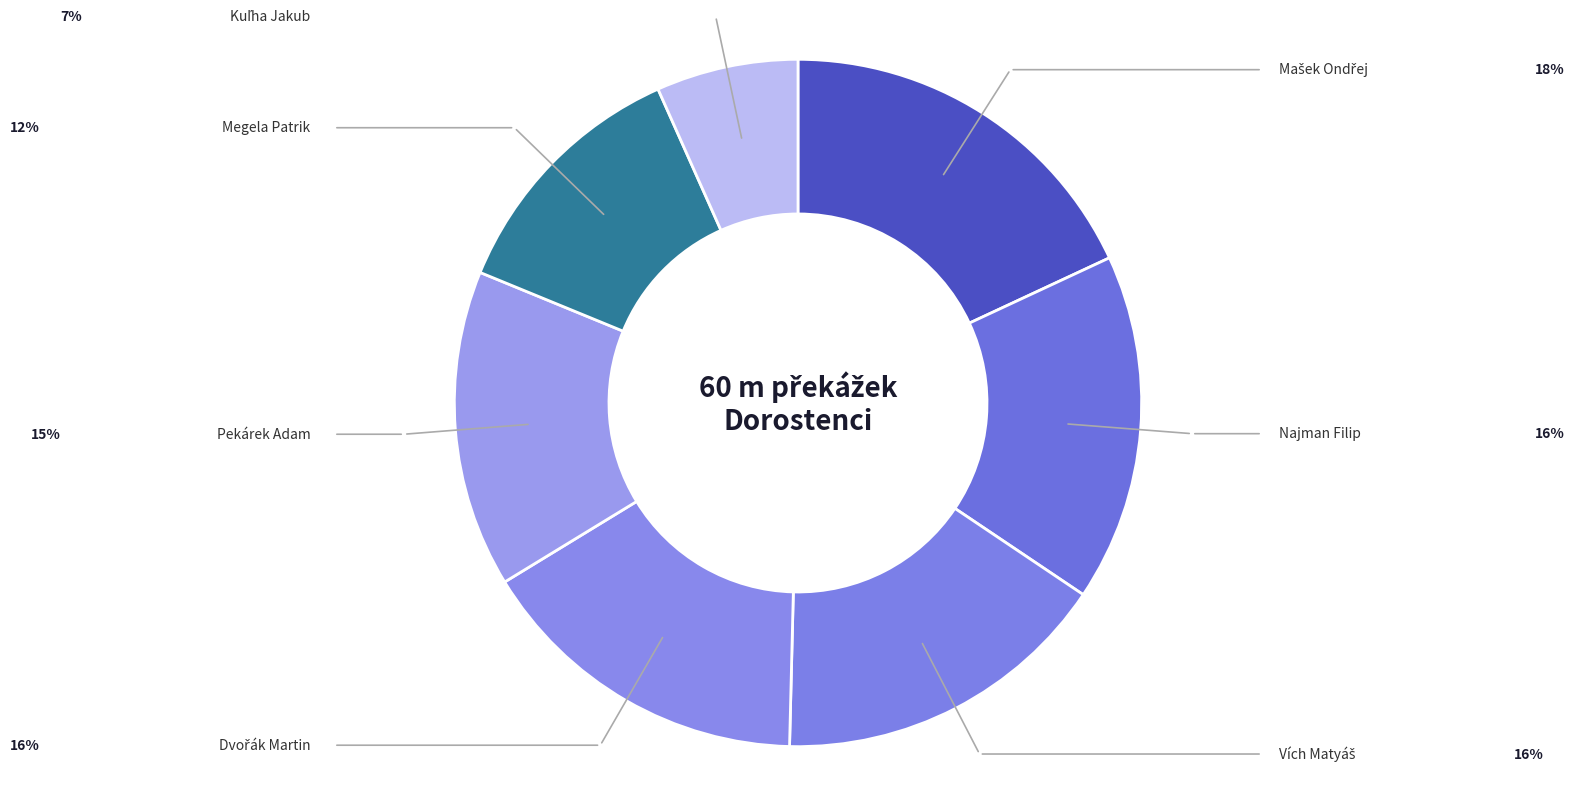

The Kuľha Jakub slice represents 1% of the pie. True or false?

False